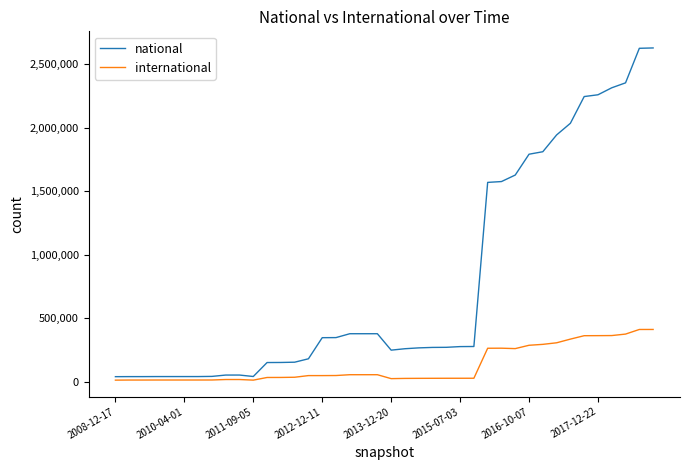

What is the greatest value displayed?

2628992